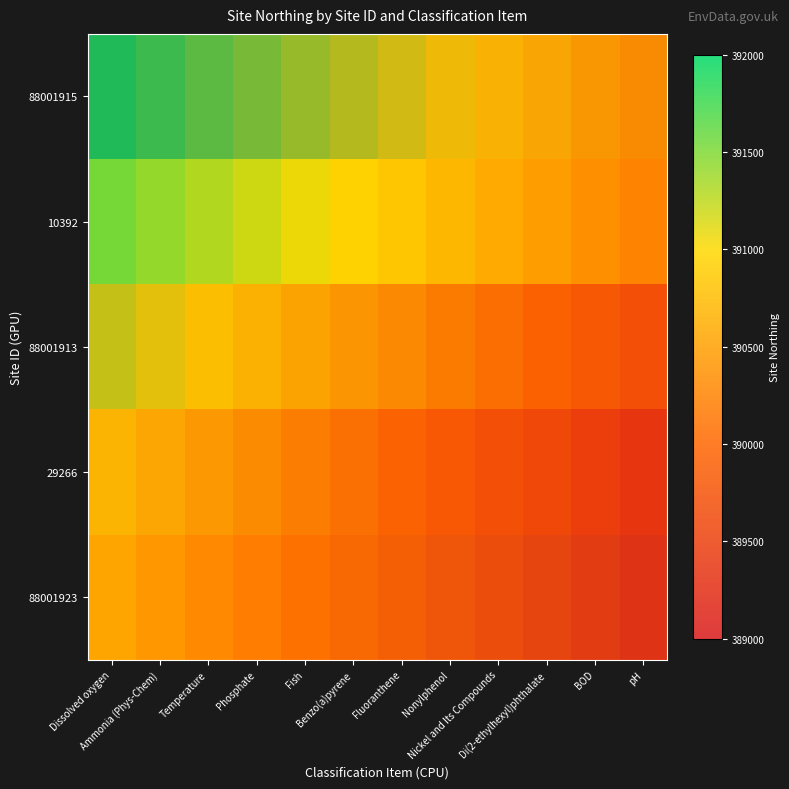

At which category is the sum across all series the highest?

Dissolved oxygen